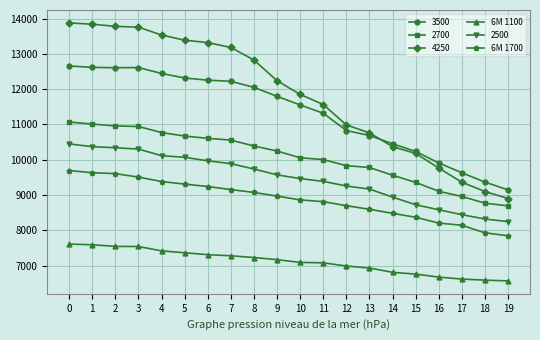

The 6M 1700 series shows 9509 at 3. True or false?

True